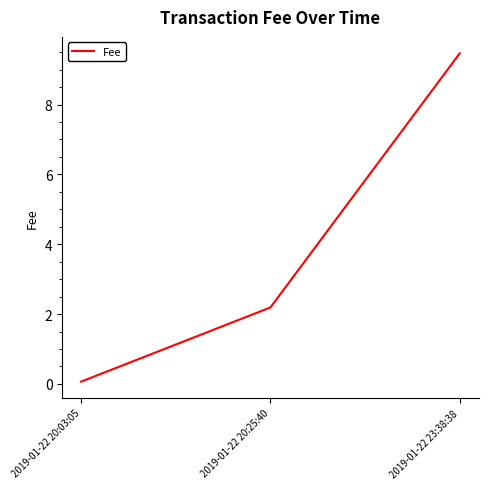

How many series are shown in this chart?

1